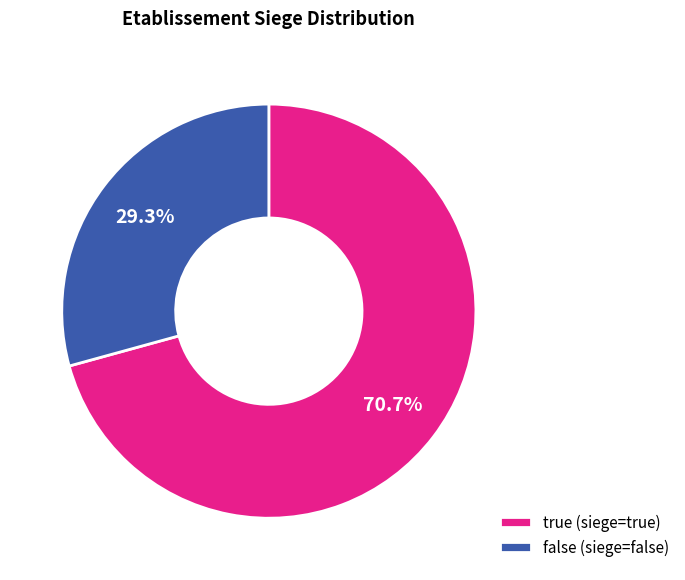

Between false and true, which is larger?

true